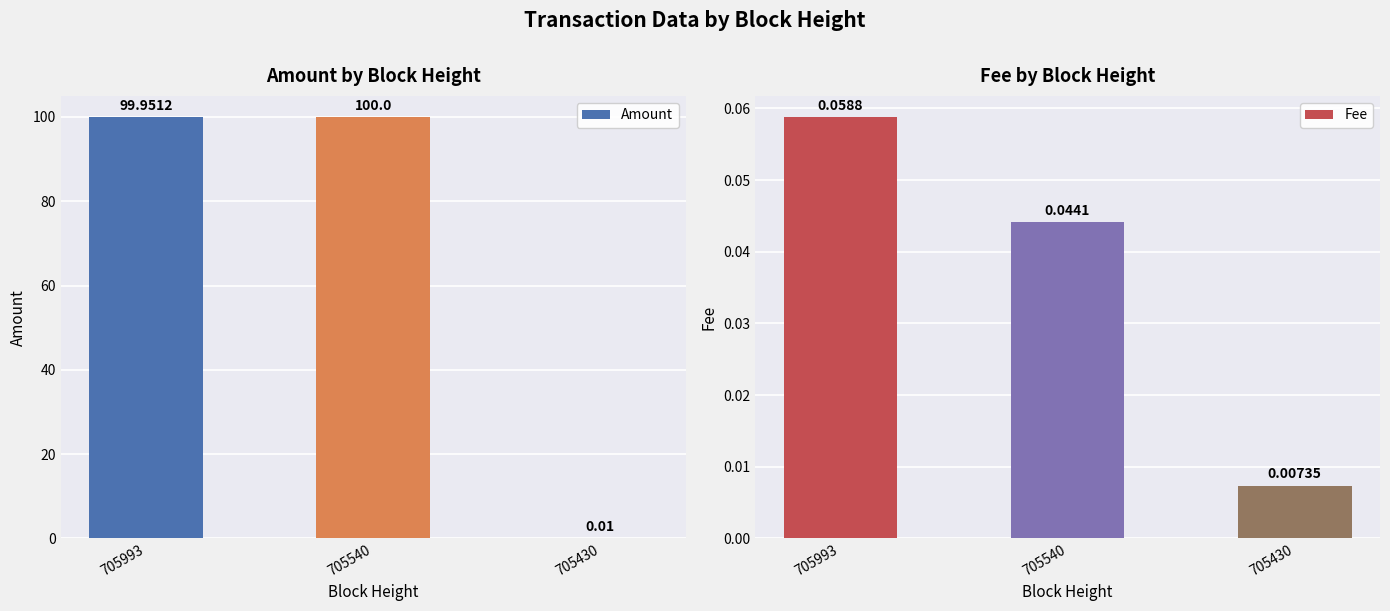

Reading left to right, extract all data points from this chart.

Amount: 100.0	100.0	0.0
Fee: 0.1	0.0	0.0